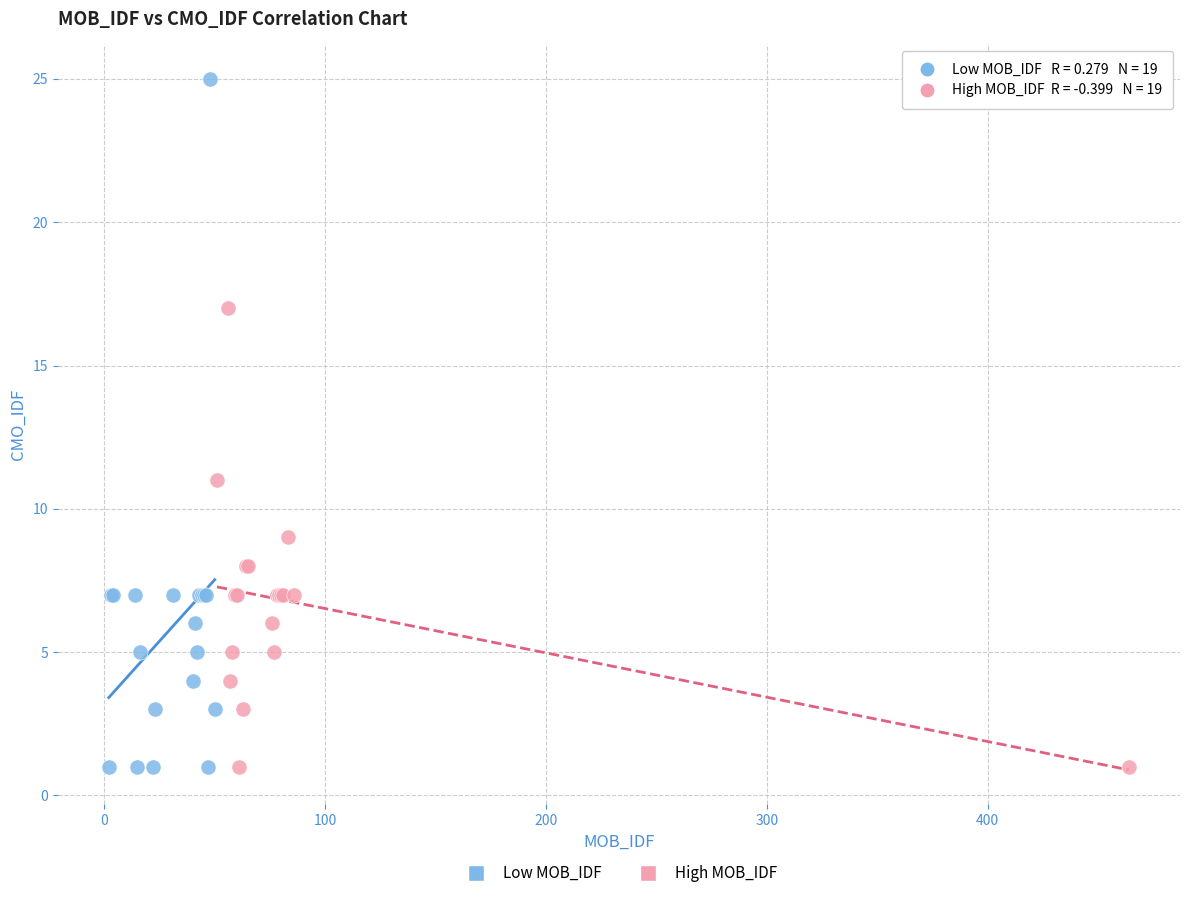

Which series has the widest spread of Y values?

Low MOB_IDF